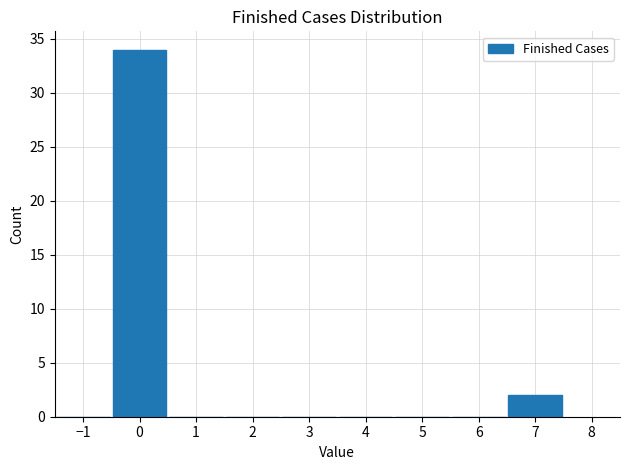

Reading left to right, list every bar in this chart as the range it spans on the x-axis followed by its height. The values are not printed on the chart, so give them approximately, as read against the axis.

-1.5 to -0.5: 0
-0.5 to 0.5: 34
0.5 to 1.5: 0
1.5 to 2.5: 0
2.5 to 3.5: 0
3.5 to 4.5: 0
4.5 to 5.5: 0
5.5 to 6.5: 0
6.5 to 7.5: 2